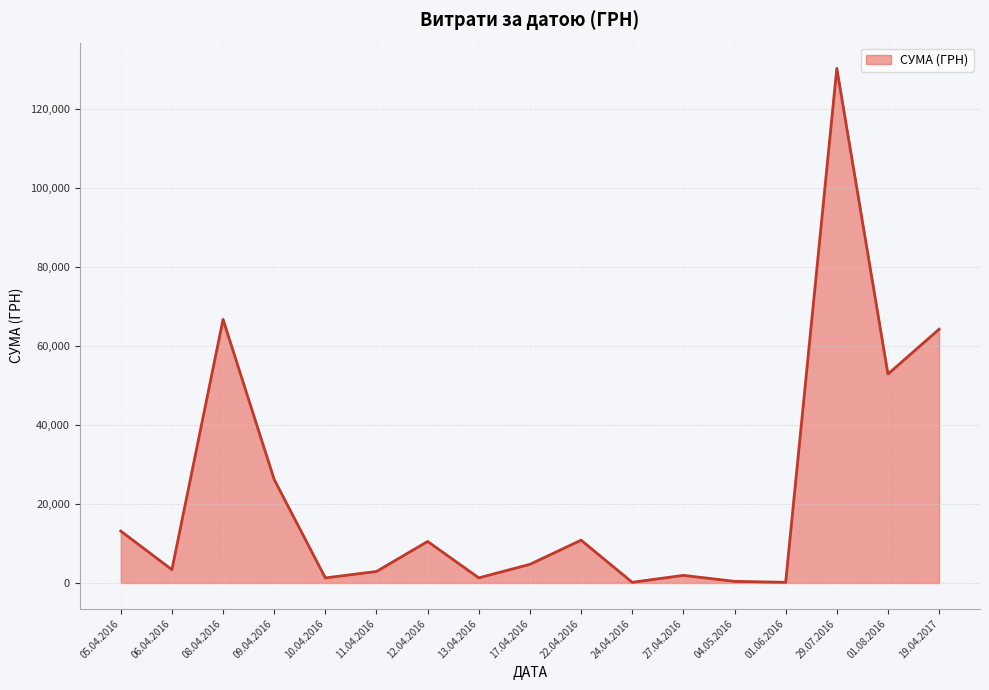

What is the change in value from 06.04.2016 to 01.08.2016?

+49549.7